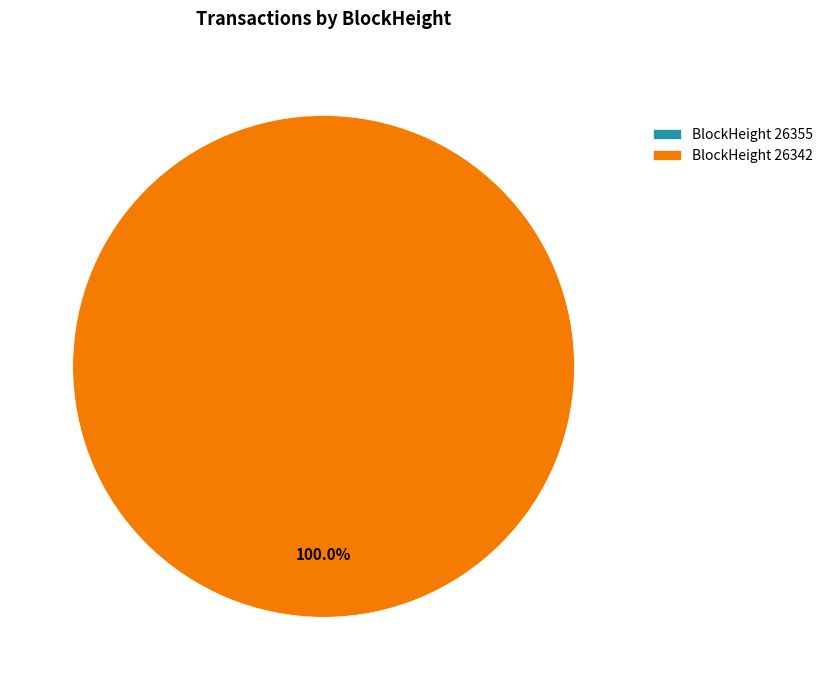

Count the number of slices in the pie.

2